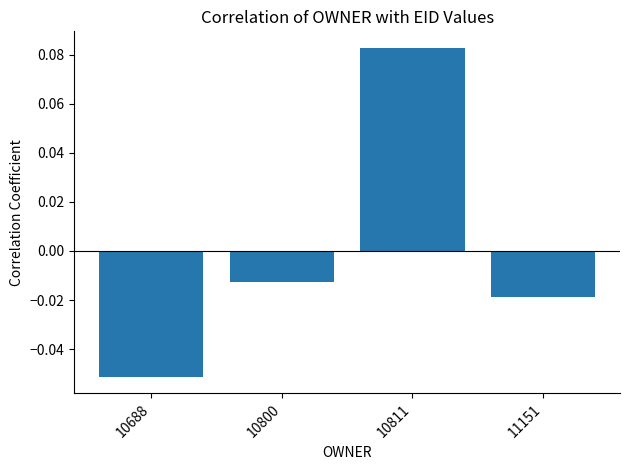

Which label corresponds to the smallest value in the chart?

10688